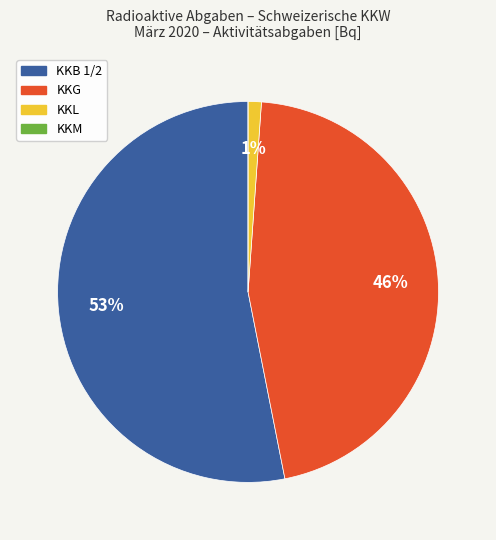

To the nearest percent, what is the average slice percentage?

25%